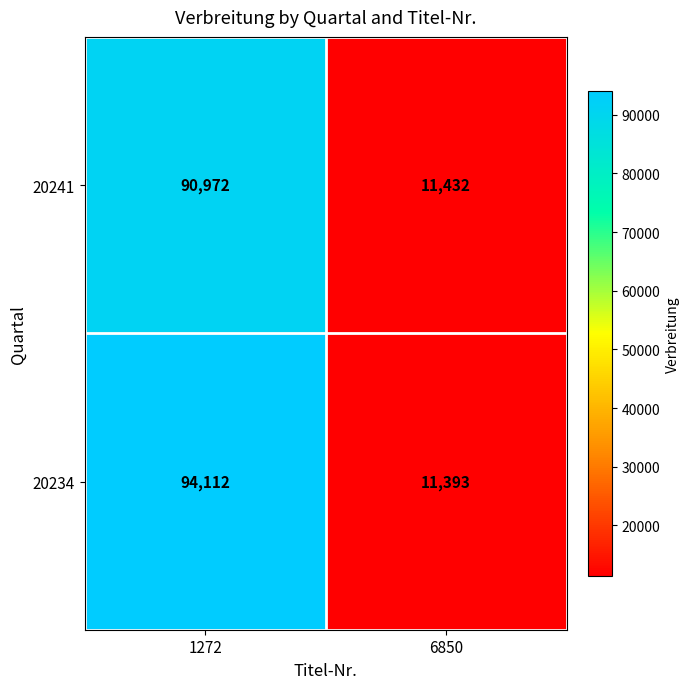

What is the sum of the 20234 values at 1272 and 6850?

105505